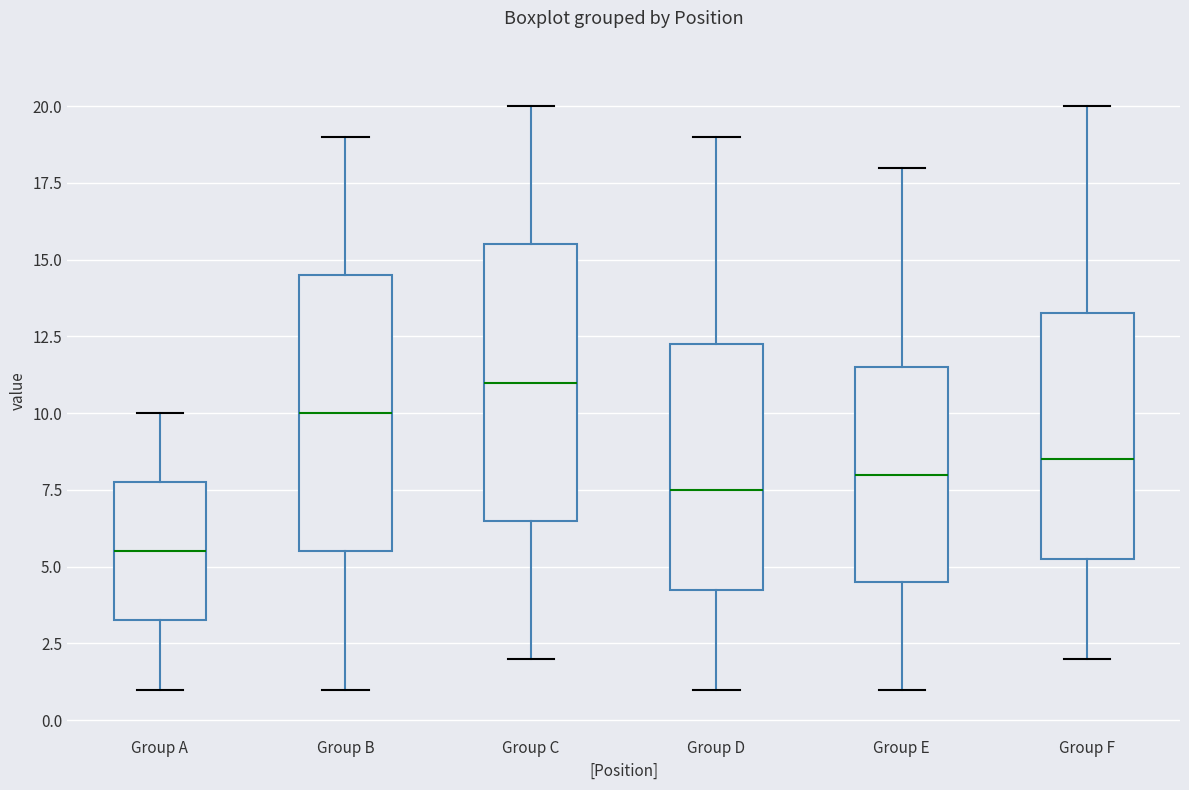

Where does the median line of the box for Group E sit on the y-axis? The values are not printed on the chart, so give them approximately, as read against the axis.

8.0